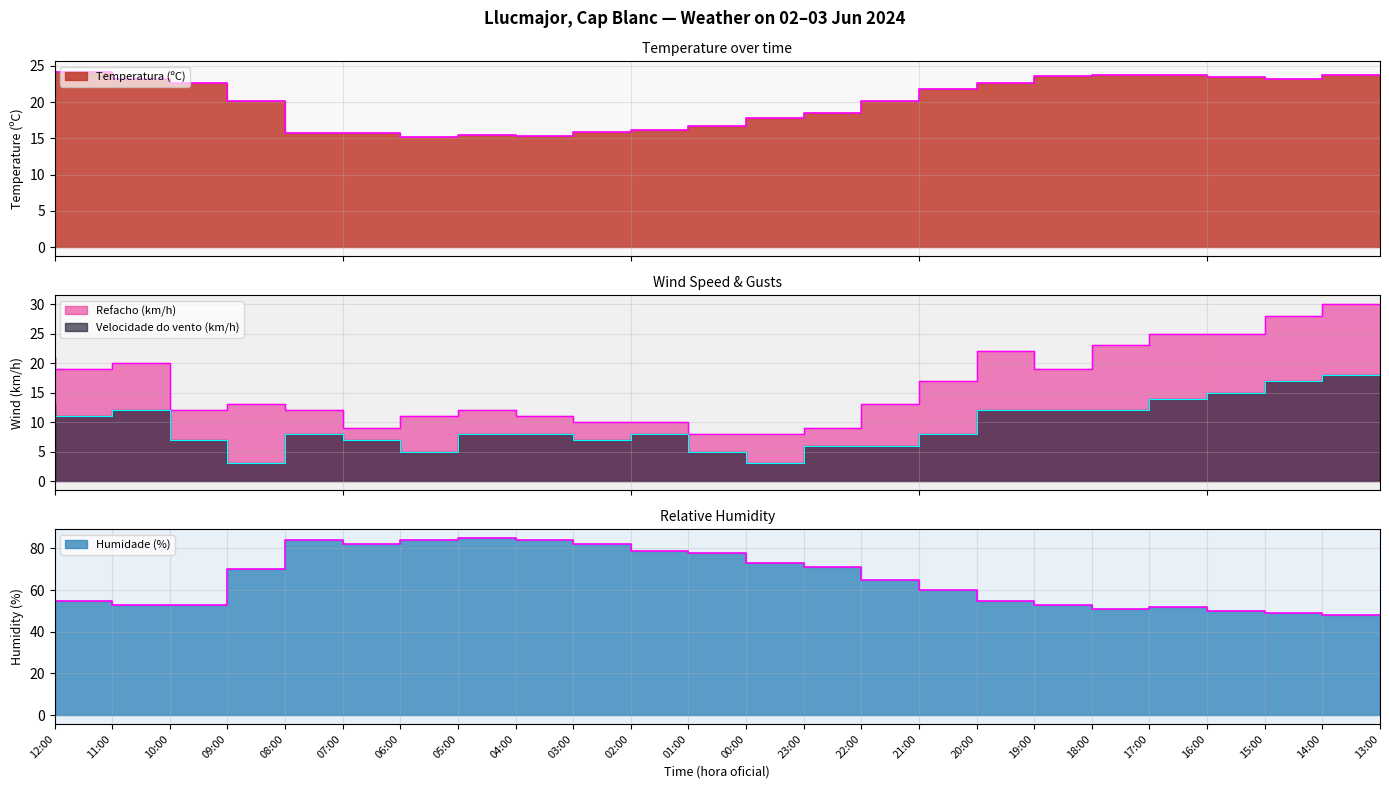

Which category has the lowest value across all series?

08:00